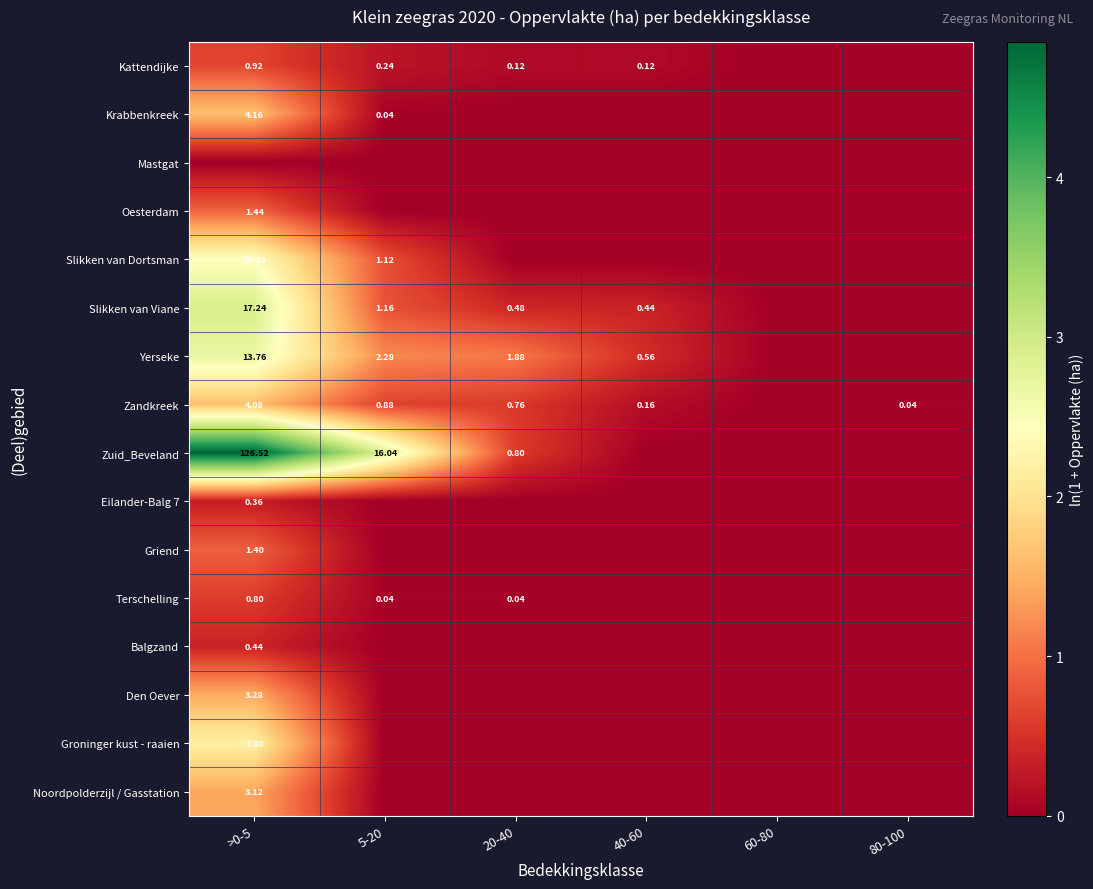

Is the value of Eilander-Balg 7 at >0-5 greater than the value of Slikken van Dortsman at >0-5?

No